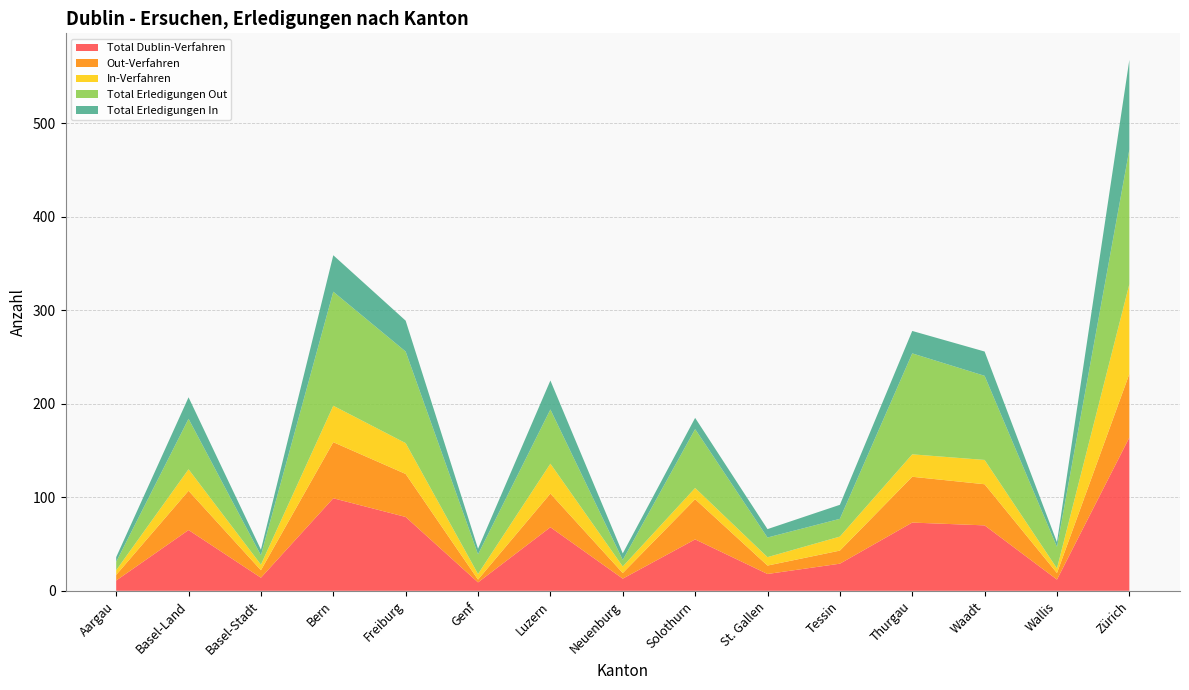

Reading left to right, extract all data points from this chart.

Total Dublin-Verfahren: 11	65	14	99	79	9	68	13	55	18	29	73	70	12	164
Out-Verfahren: 6	42	8	60	46	3	36	6	43	9	14	49	44	7	68
In-Verfahren: 5	23	6	39	33	6	32	7	12	9	15	24	26	5	96
Total Erledigungen Out: 9	54	10	122	98	21	58	7	63	21	19	108	90	23	144
Total Erledigungen In: 5	23	6	39	33	6	31	7	12	9	15	24	26	5	96